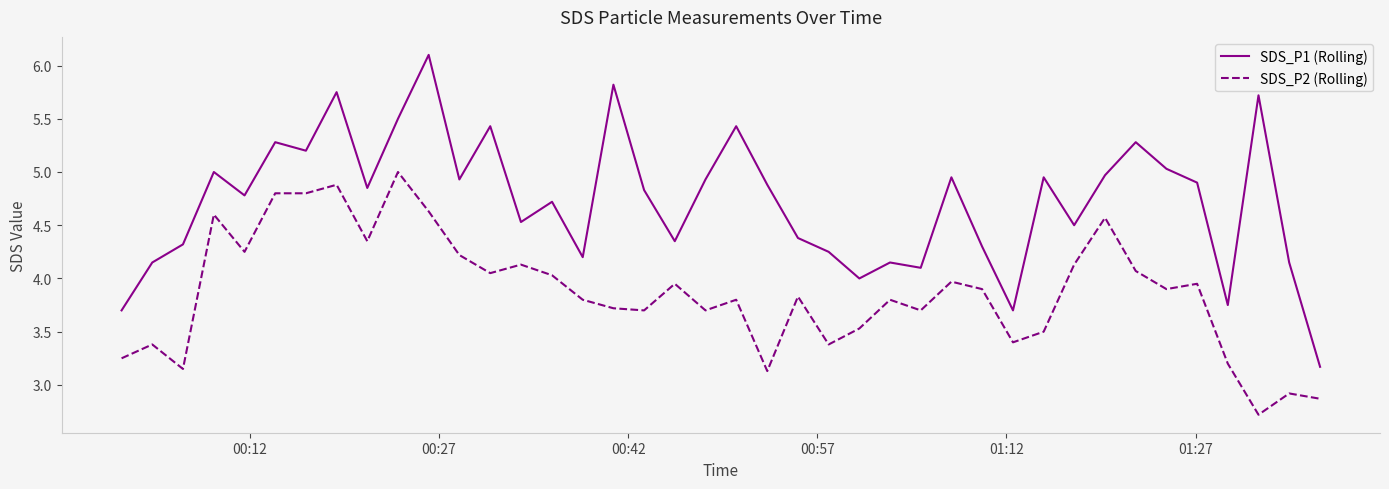

What is the smallest value displayed?

2.7